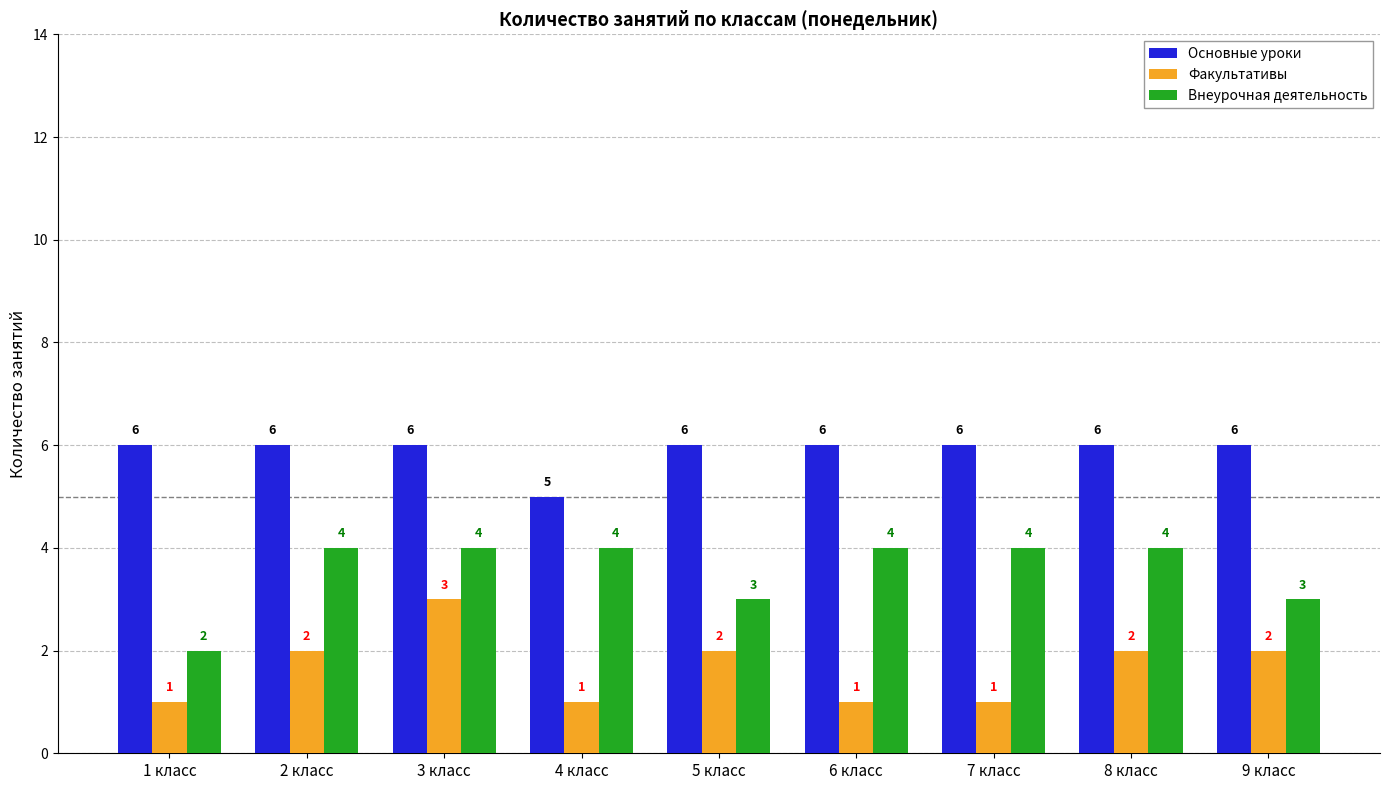

What is the approximate value of Основные уроки at 1 класс?

6